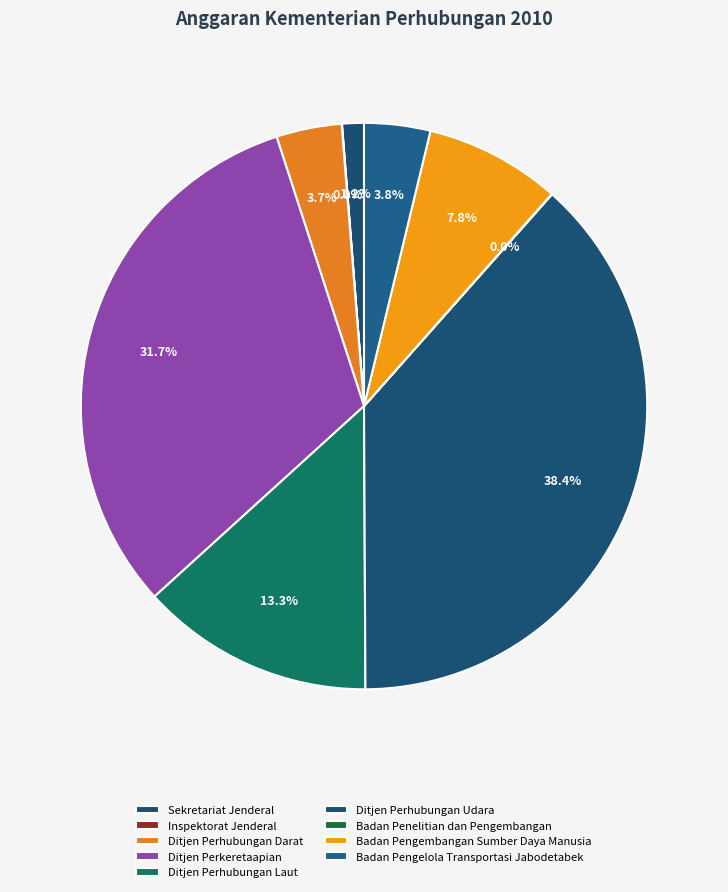

Between Sekretariat Jenderal and Badan Penelitian dan Pengembangan, which is larger?

Sekretariat Jenderal